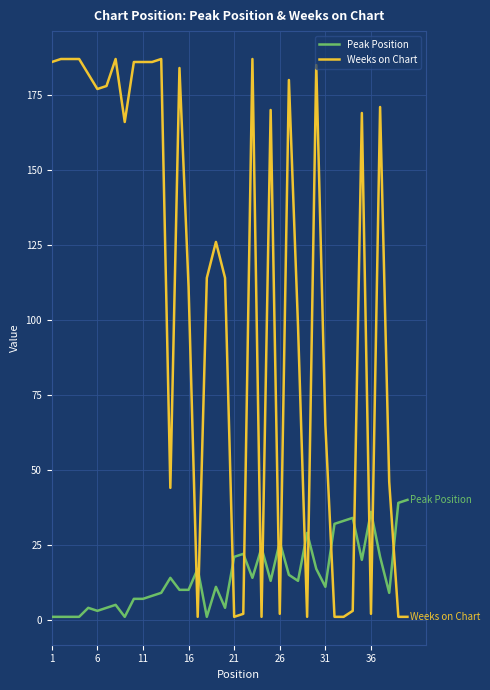

How many intersections are there between Weeks on Chart and Peak Position?

15